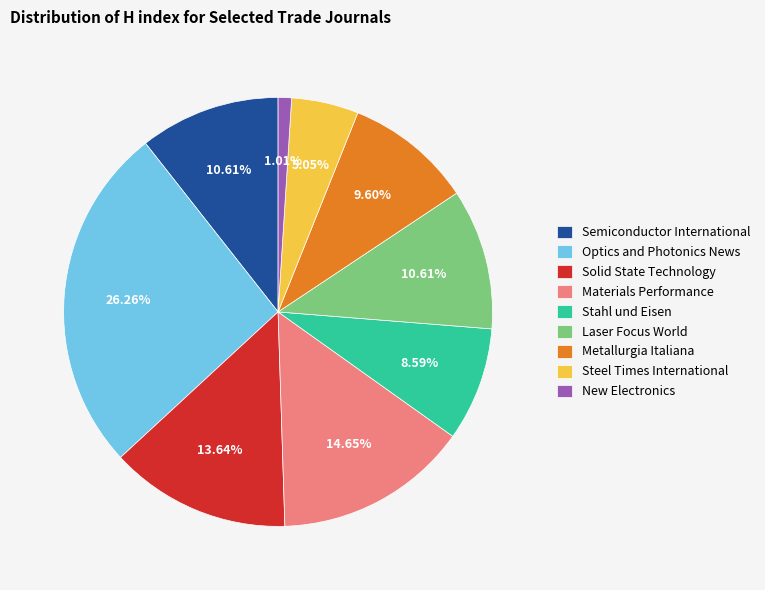

To the nearest percent, what is the average slice percentage?

11%